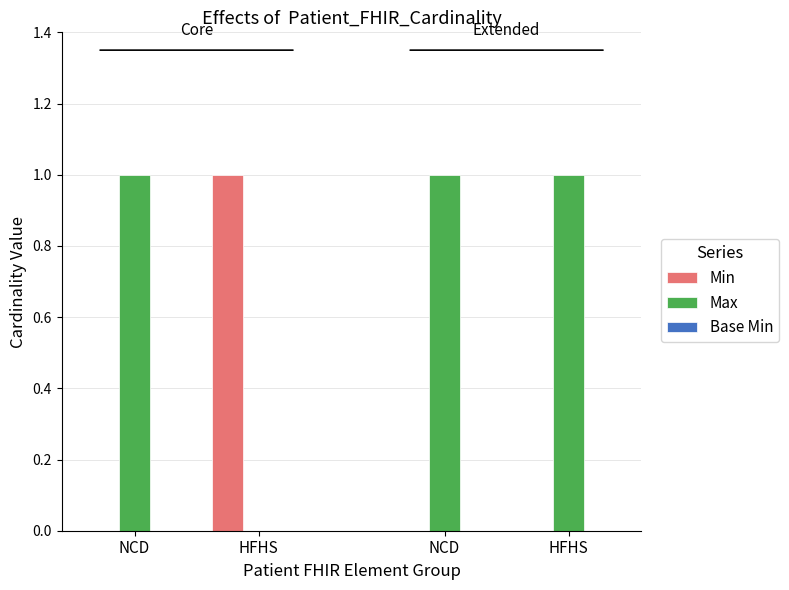

The Max_val series shows 0 at 4. True or false?

False